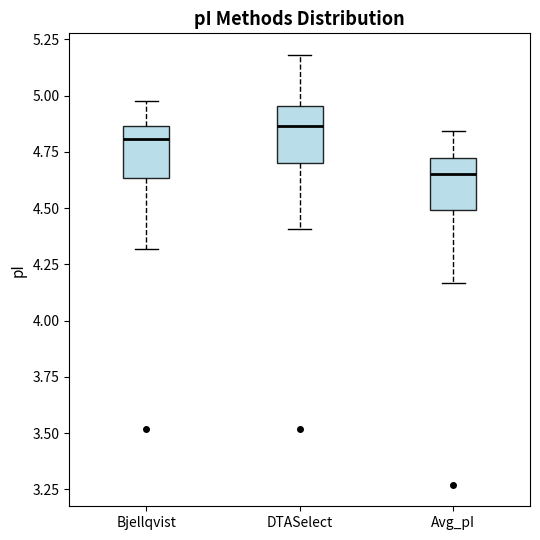

Reading left to right, transcribe this box plot: for each box, give where its median line is, the range the box spans, and where its two whiskers end, as read against the y-axis. The values are not printed on the chart, so give them approximately, as read against the axis.

Bjellqvist: median 4.80, box 4.65 to 4.85, whiskers 4.30 to 5.00
DTASelect: median 4.85, box 4.70 to 4.95, whiskers 4.40 to 5.20
Avg_pI: median 4.65, box 4.50 to 4.70, whiskers 4.15 to 4.85